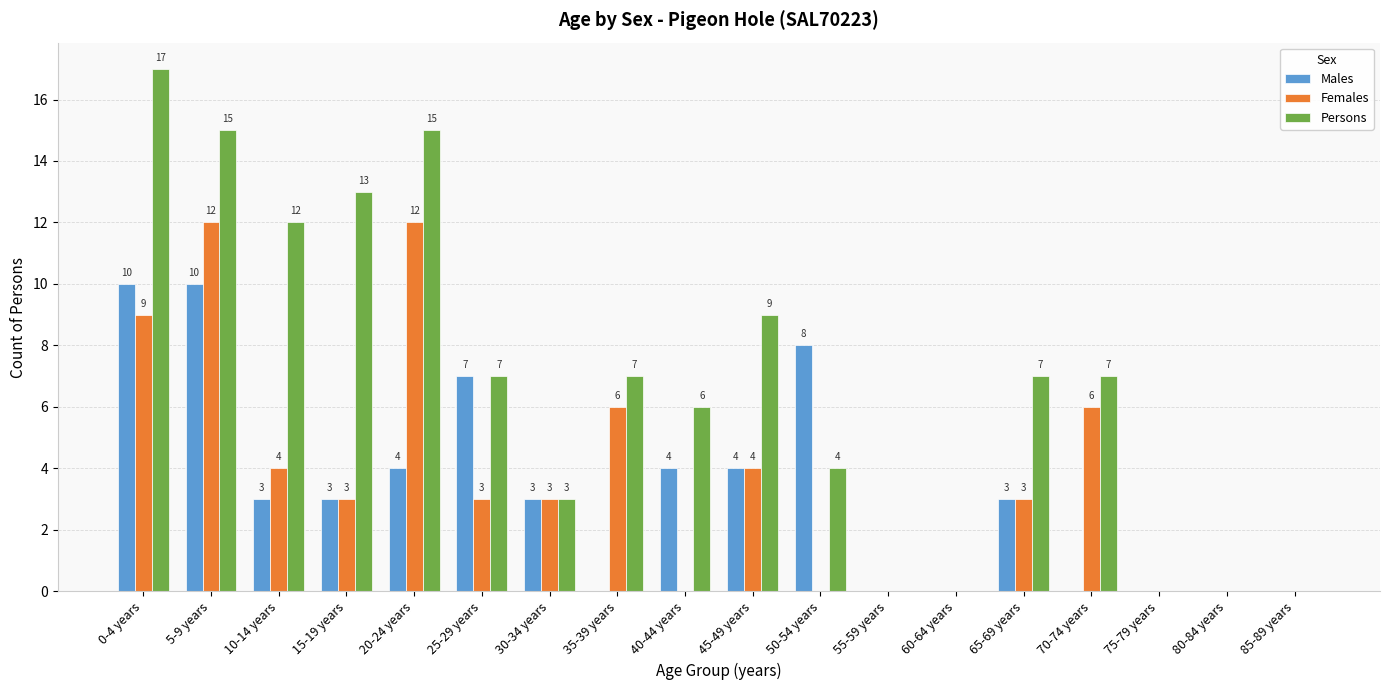

Is the value of Females at 5-9 years greater than the value of Persons at 75-79 years?

Yes